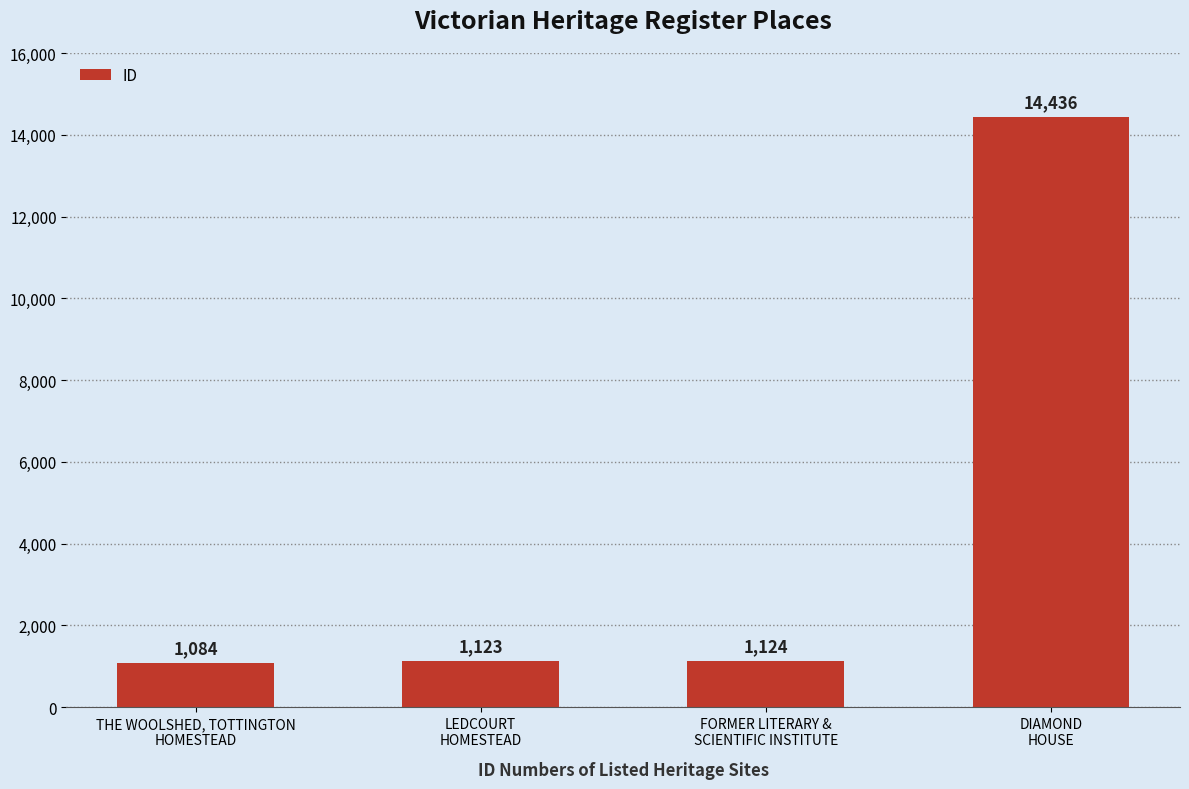

Reading left to right, extract all data points from this chart.

THE WOOLSHED, TOTTINGTON
HOMESTEAD=1084	LEDCOURT
HOMESTEAD=1123	FORMER LITERARY &
SCIENTIFIC INSTITUTE=1124	DIAMOND
HOUSE=14436